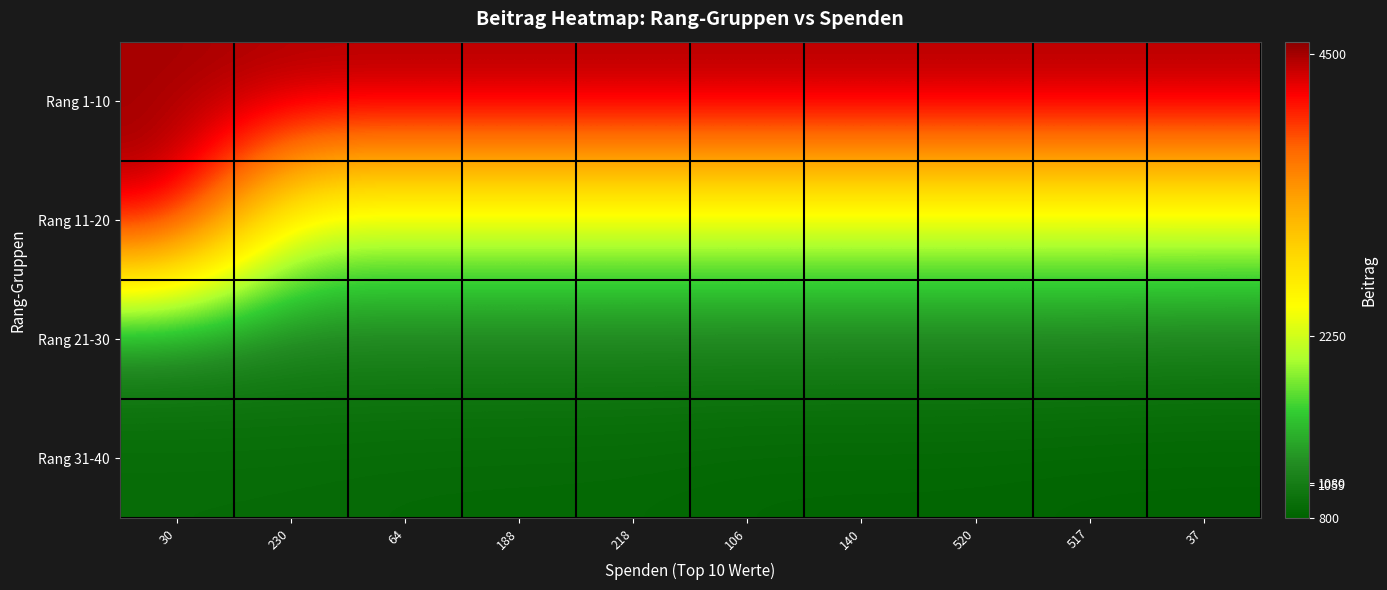

Reading left to right, what are all the values shown in this chart?

Rang 1-10: 30=4500	230=4500	64=4500	188=4500	218=4500	106=4500	140=4500	520=4500	517=4500	37=4500
Rang 11-20: 30=4500	230=2250	64=2250	188=2250	218=2250	106=2250	140=2250	520=2250	517=2250	37=2250
Rang 21-30: 30=1080	230=1080	64=1080	188=1080	218=1080	106=1080	140=1080	520=1080	517=1080	37=1059
Rang 31-40: 30=882	230=877	64=862	188=858	218=854	106=832	140=829	520=828	517=814	37=811